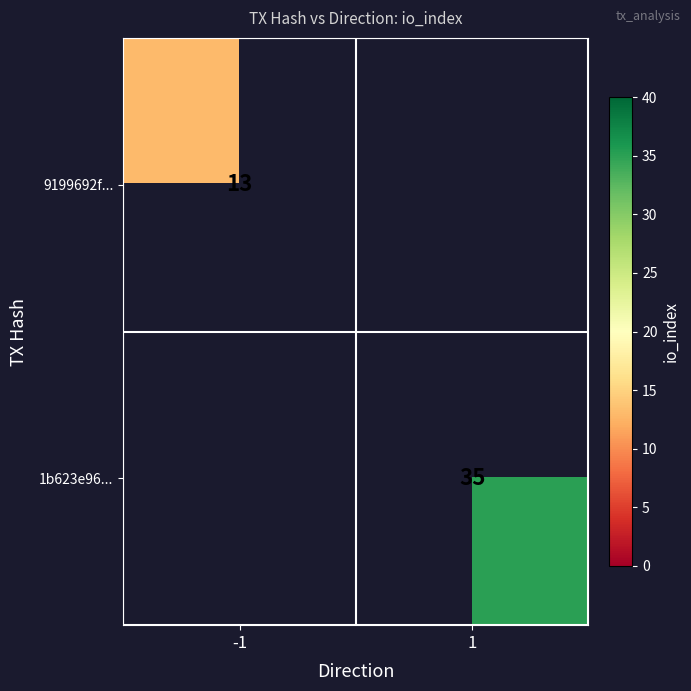

True or false: 1b623e96... has a value of 35 at 1.

True